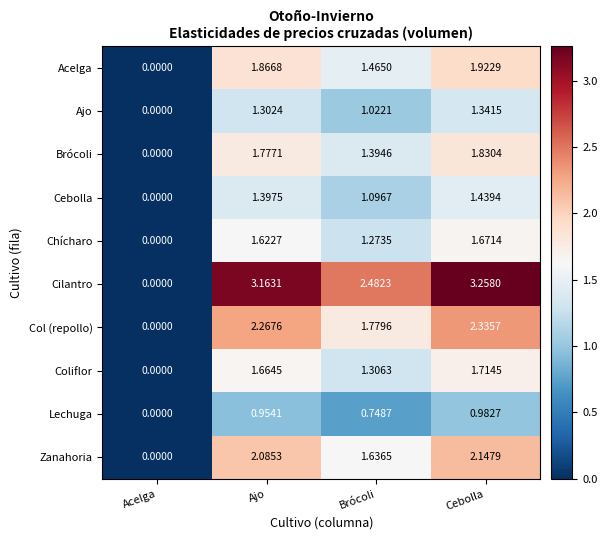

Where is Chícharo nearest to the value 0?

Acelga